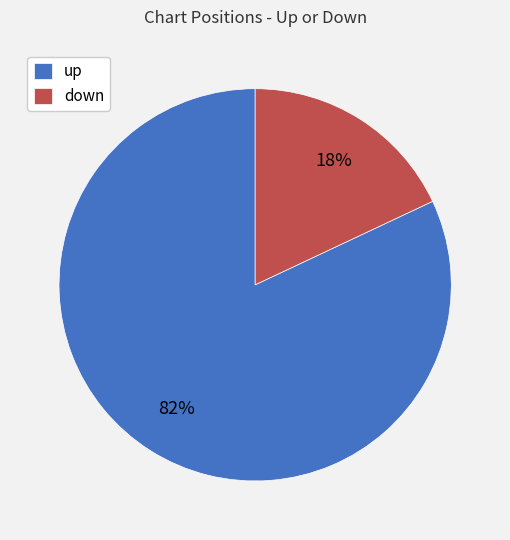

To the nearest percent, what portion does down represent?

18%